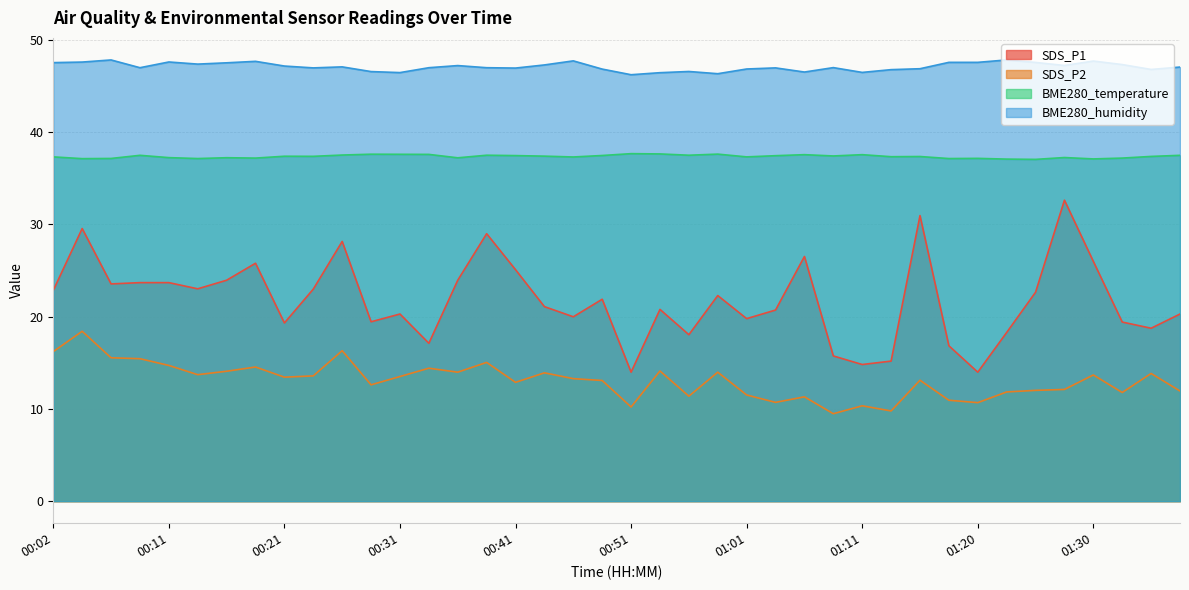

Rank the series at 00:02 from highest to lowest value.

BME280_humidity, BME280_temperature, SDS_P1, SDS_P2